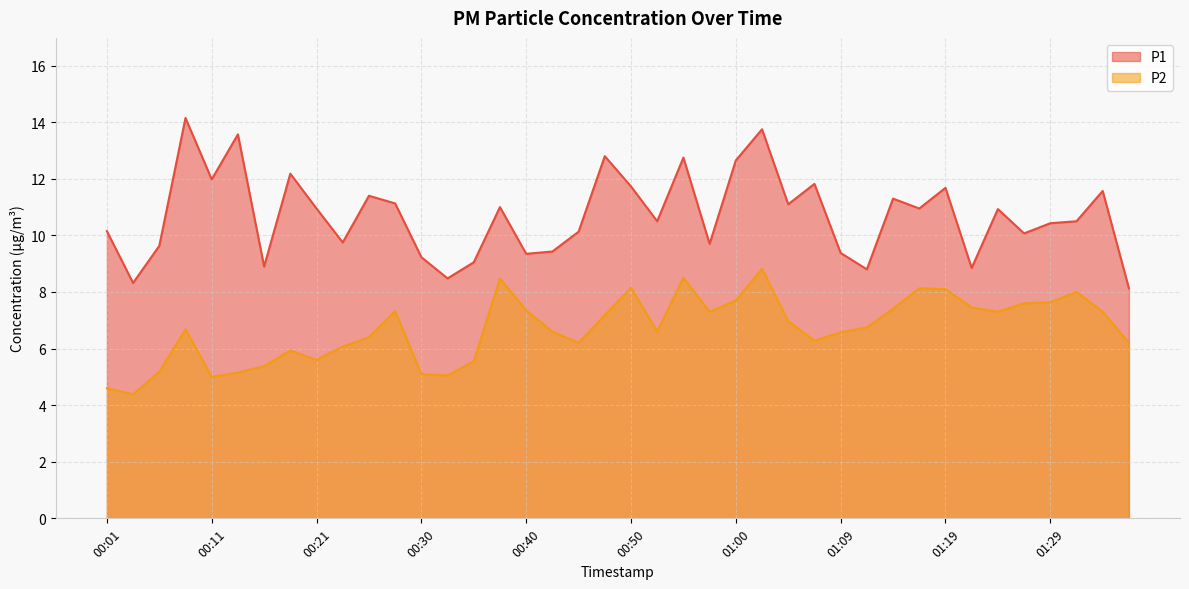

Where does the P2 series first go above 6?

00:08